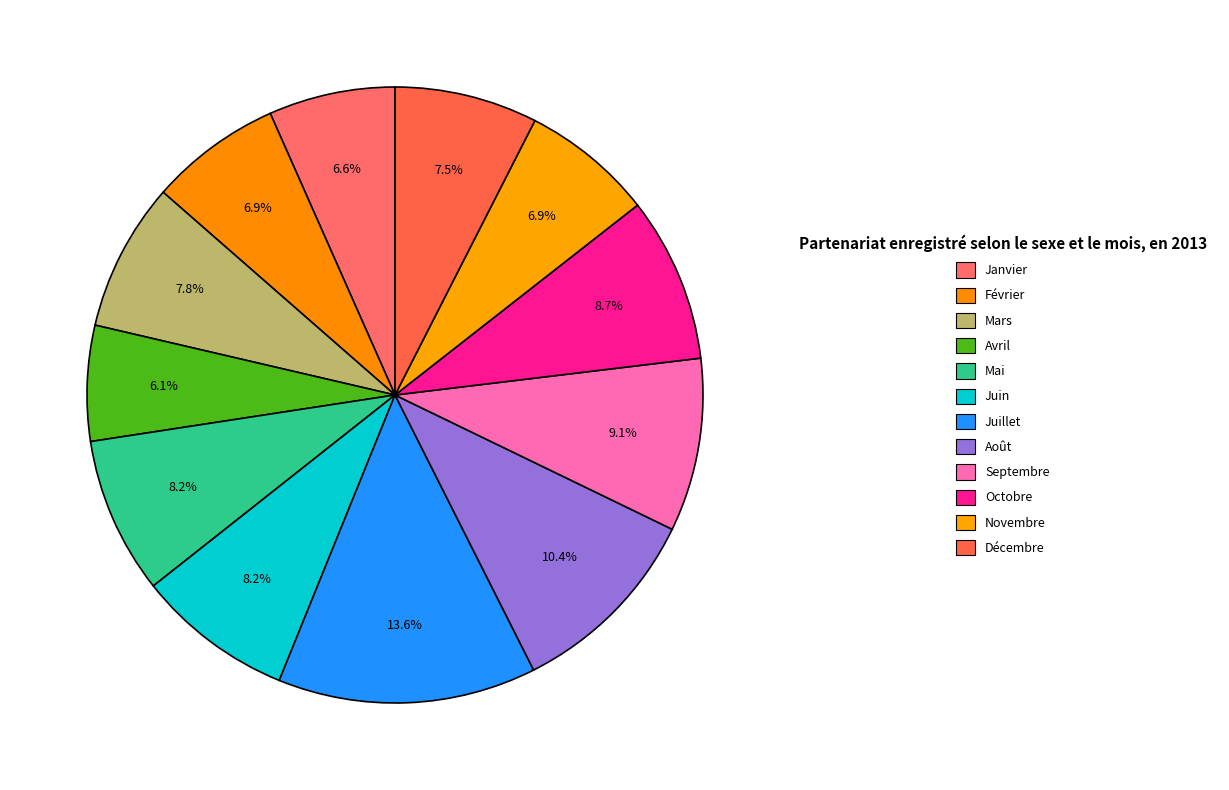

Count the number of slices in the pie.

12